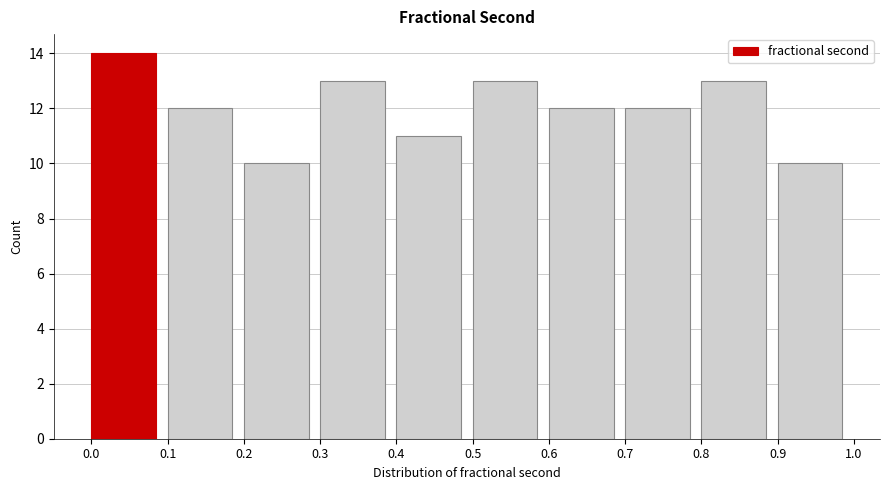

Reading left to right, extract all data points from this chart.

0.0=14	0.1=12	0.2=10	0.3=13	0.4=11	0.5=13	0.6=12	0.7=12	0.8=13	0.9=10